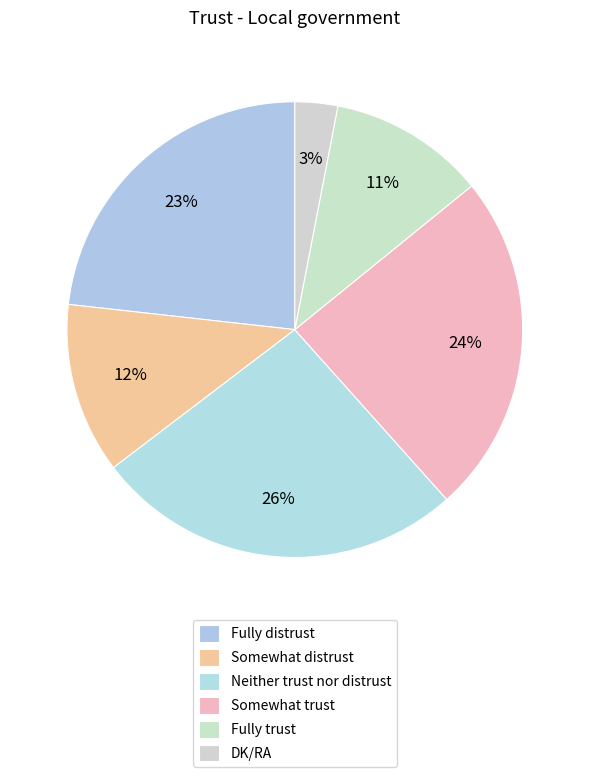

To the nearest percent, what portion does Somewhat distrust represent?

12%